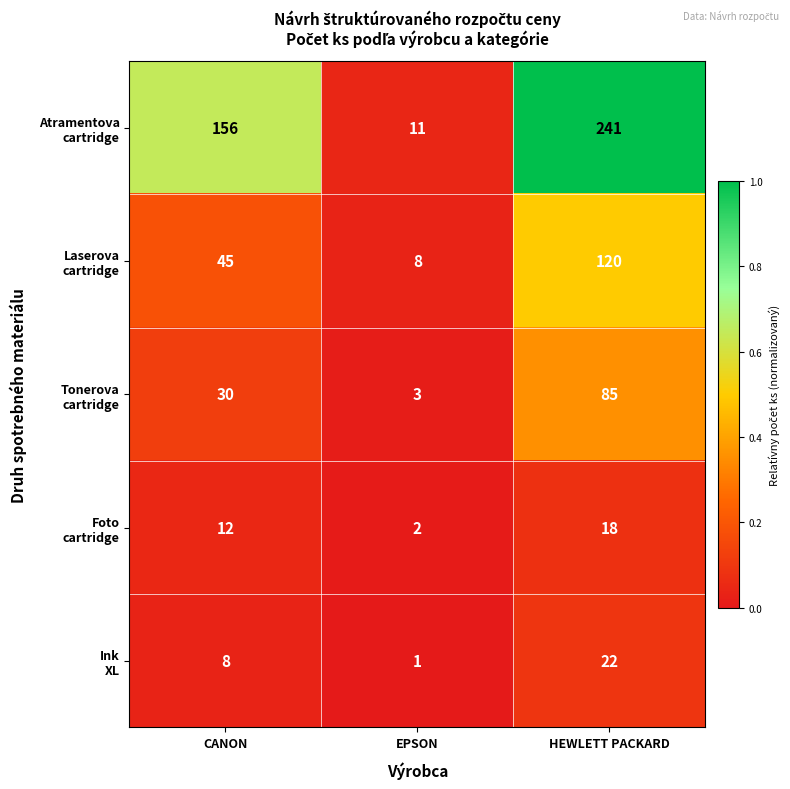

What is the spread (max minus min) of values at EPSON?

10